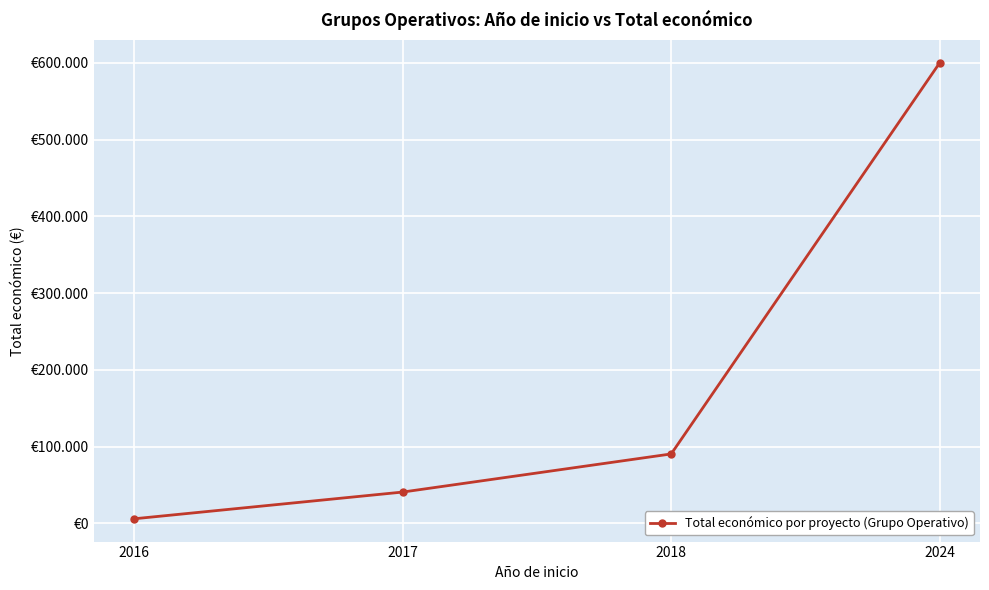

The value at 2017 is 27872. True or false?

False